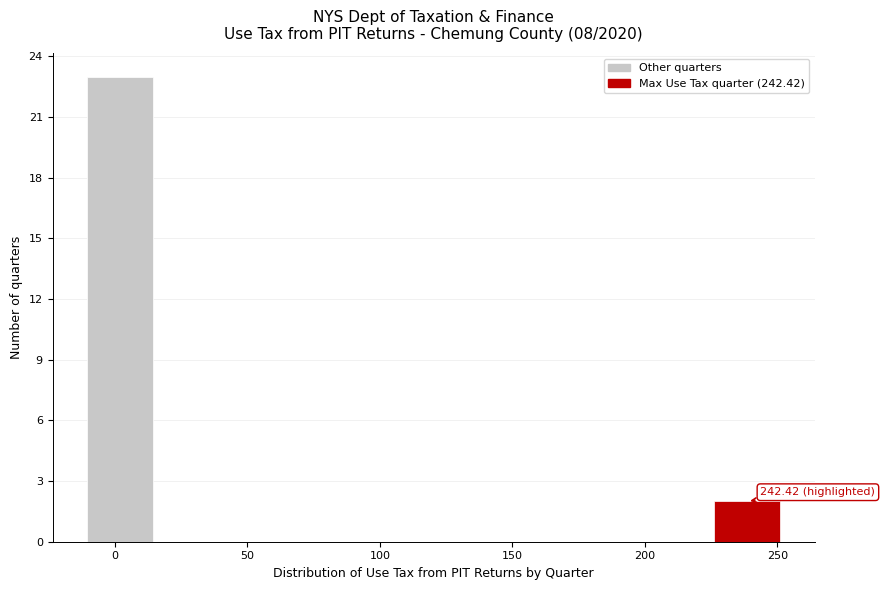

Which range on the x-axis has the tallest bar?

-10 to 15